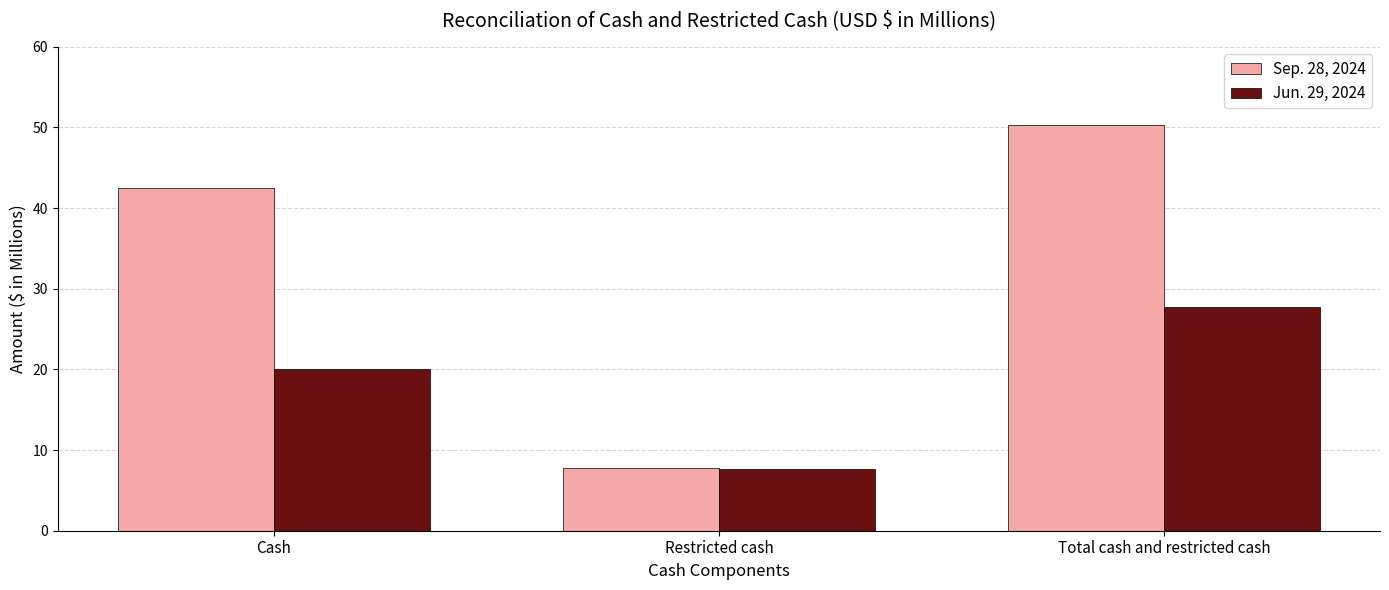

Reading left to right, extract all data points from this chart.

Sep. 28, 2024: Cash=42.5	Restricted cash=7.8	Total cash and restricted cash=50.3
Jun. 29, 2024: Cash=20.0	Restricted cash=7.7	Total cash and restricted cash=27.7